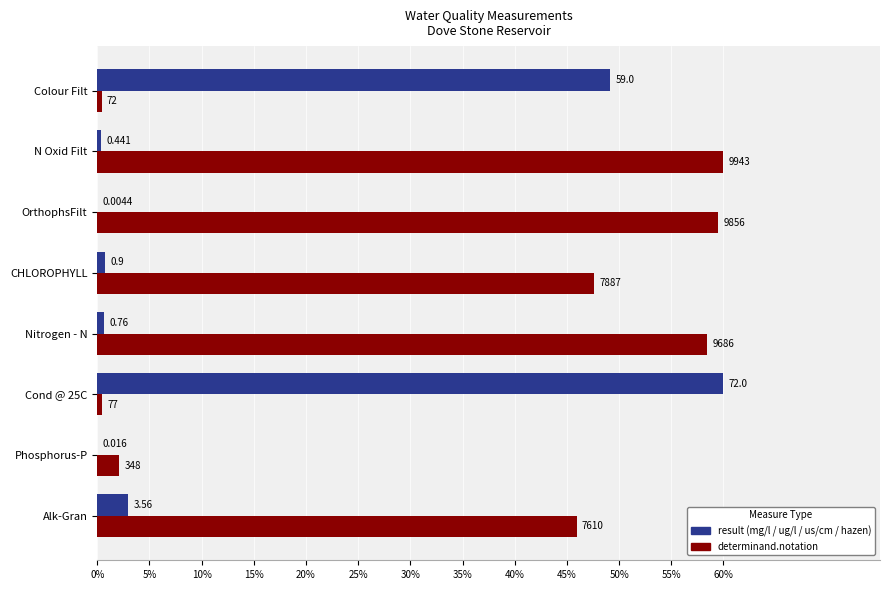

The value of determinand.notation at N Oxid Filt is 91.9. True or false?

False